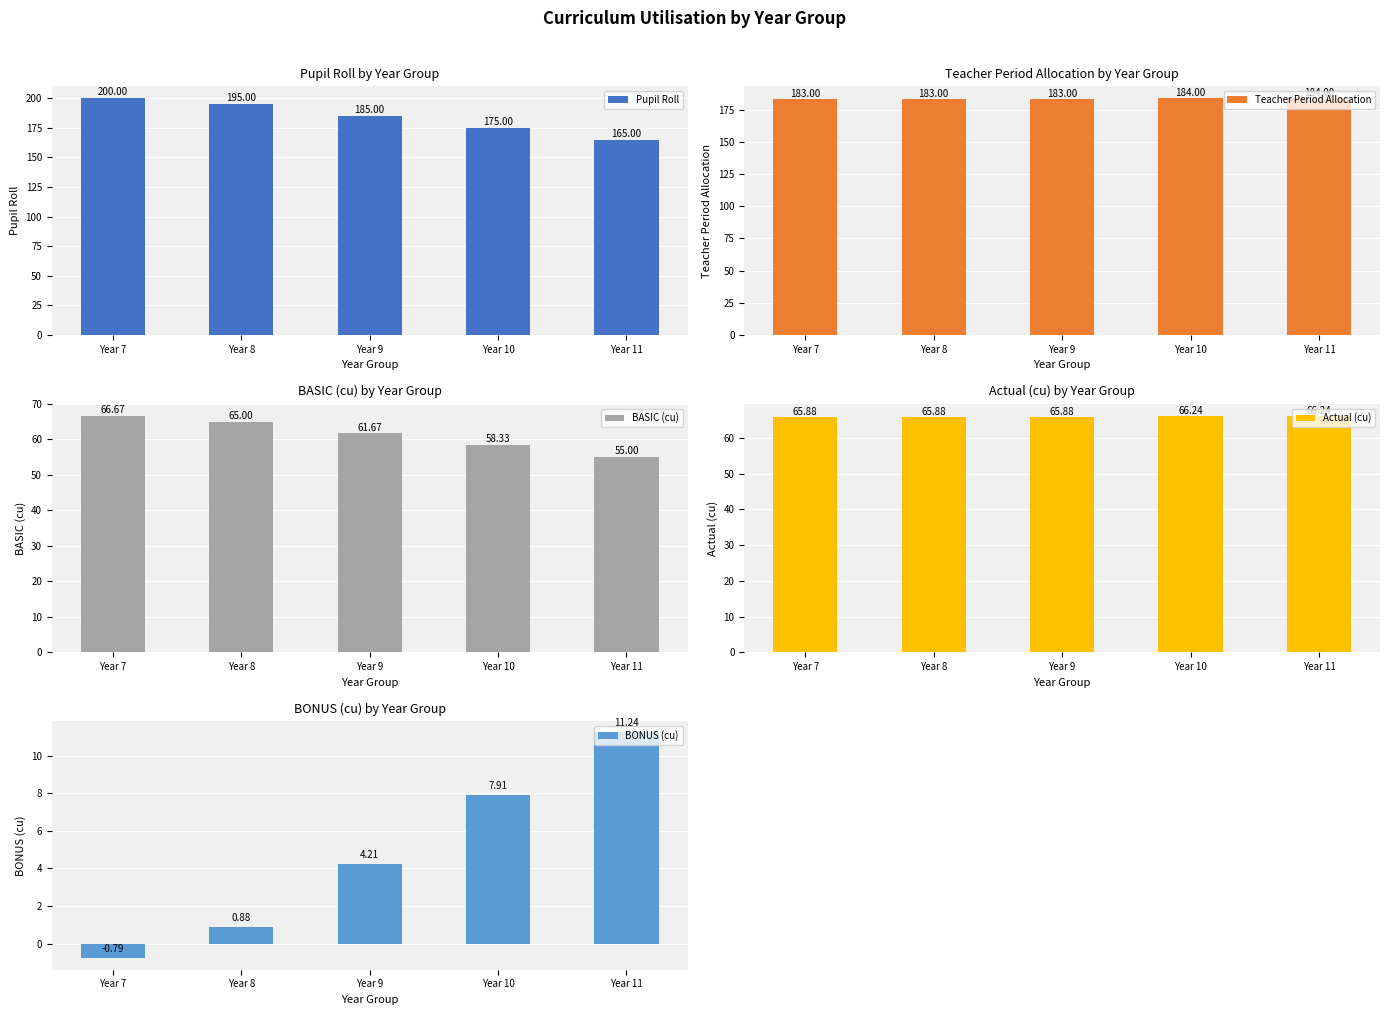

Which series has the widest spread of values?

Pupil Roll